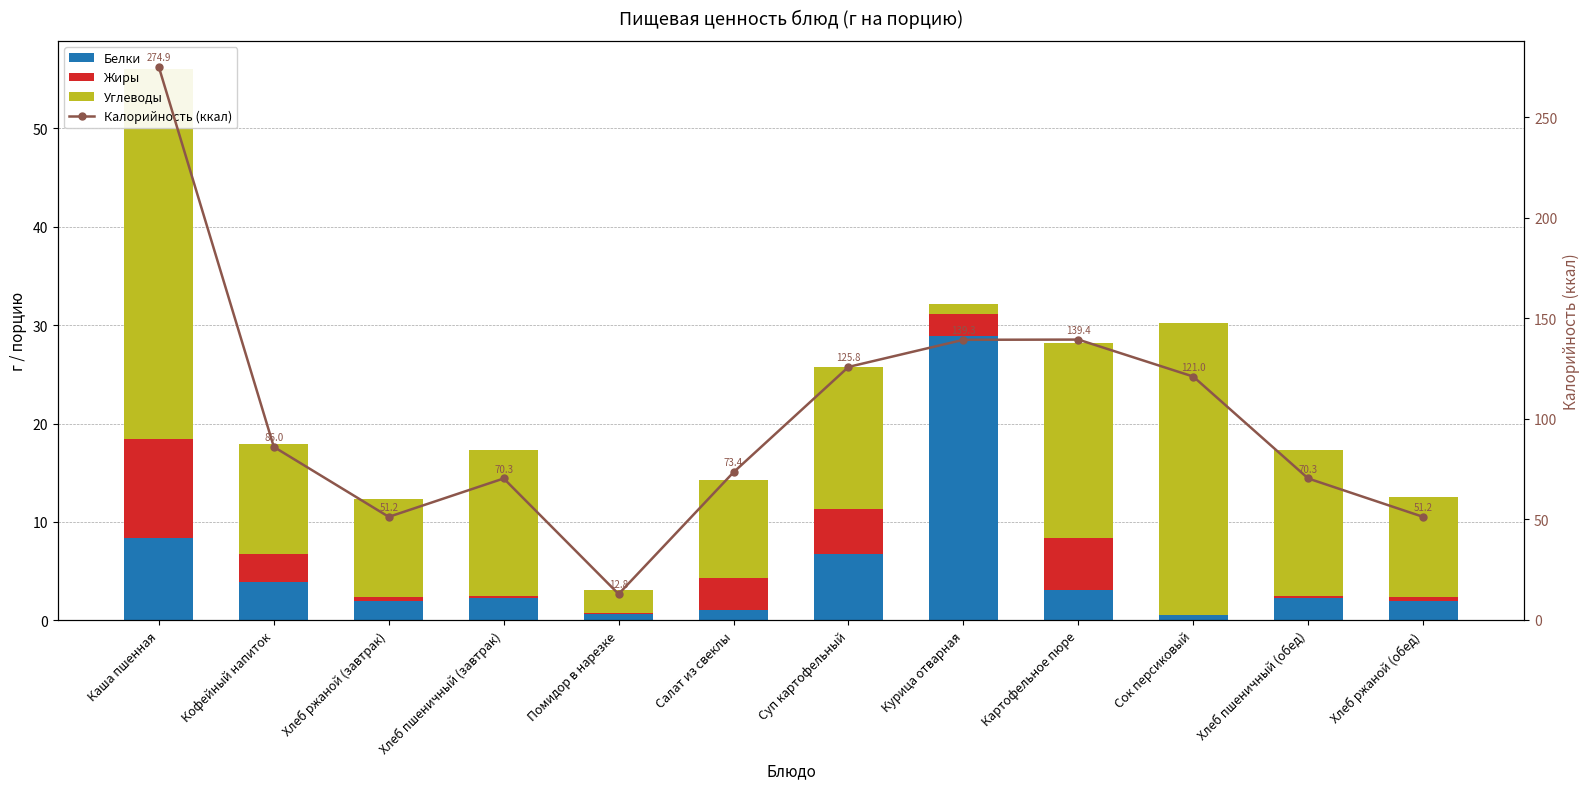

The Жиры series shows 1.9 at Кофейный напиток. True or false?

False